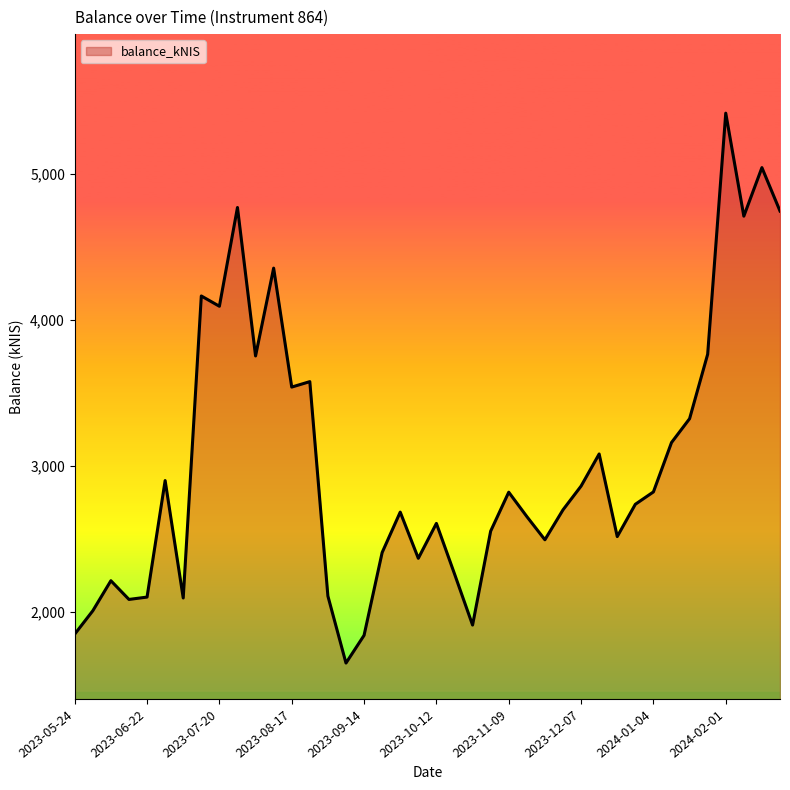

What is the difference between the maximum and minimum values?

3766.1